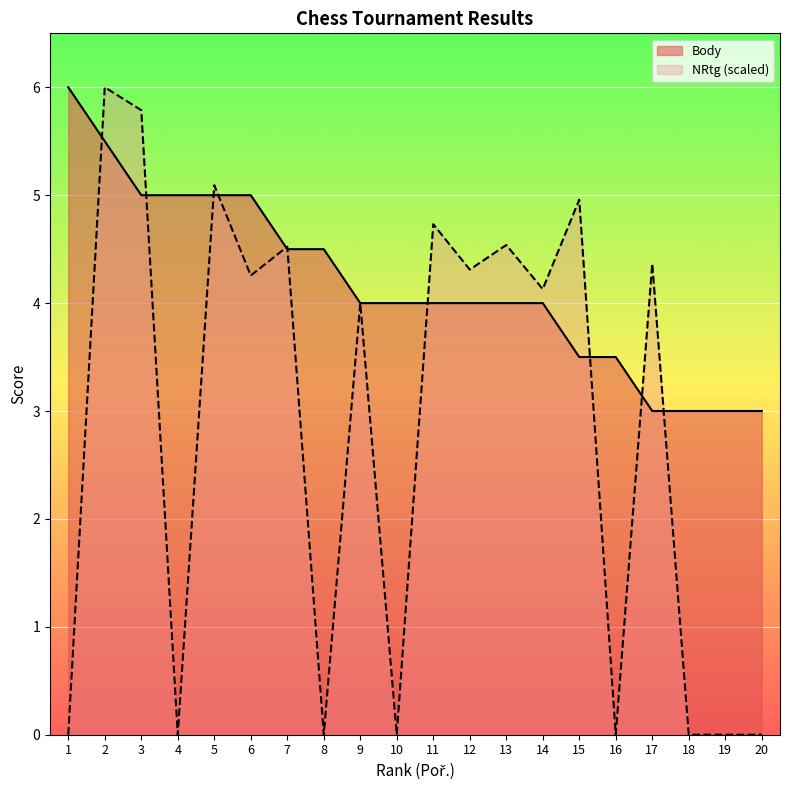

What are all the series names shown in the legend?

Body, NRtg (scaled)